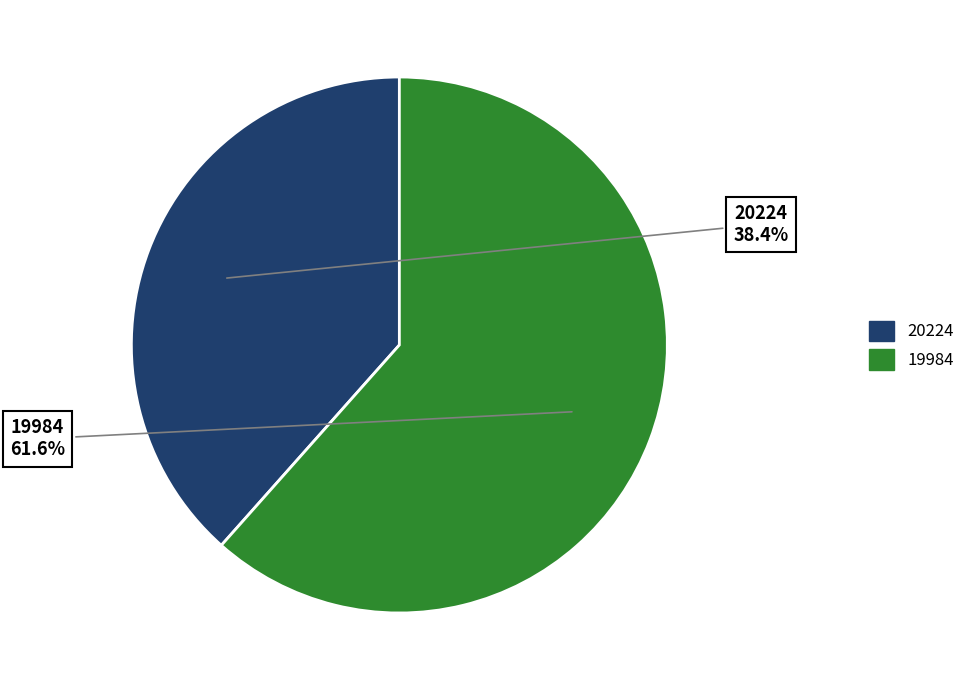

Approximately how many times larger is the value at 19984 compared to 20224?

1.6